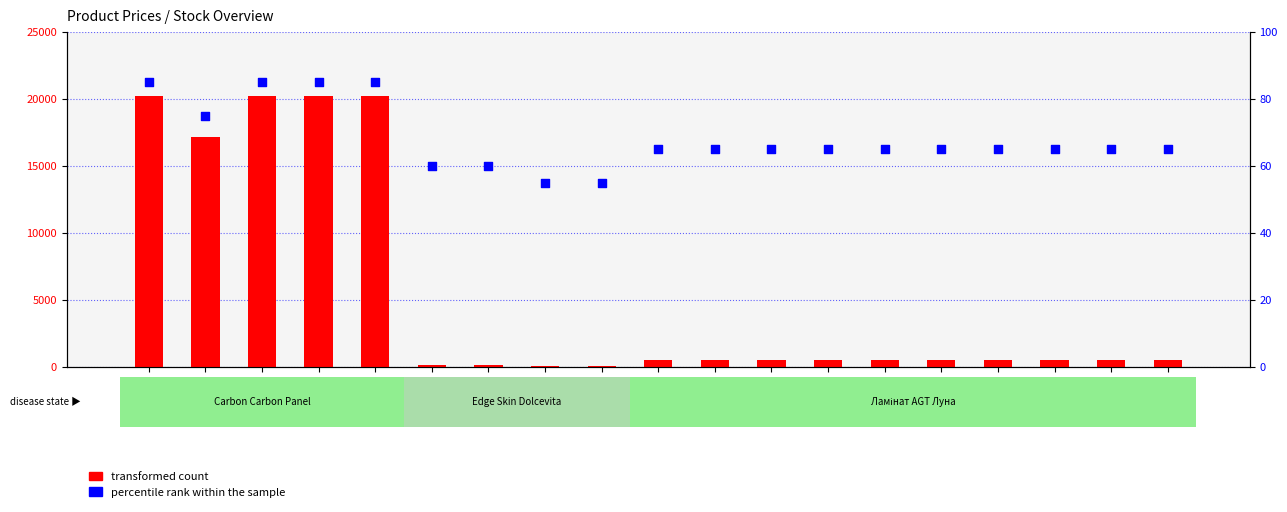

At how many categories does at least one series exceed 15915?

5